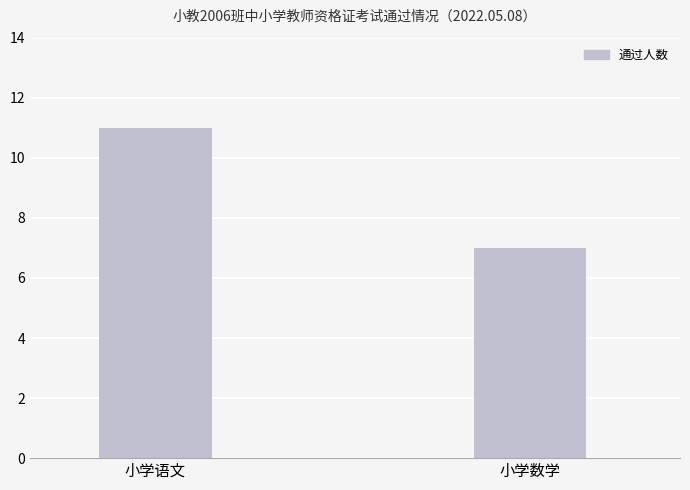

What is the sum of the values at 小学数学 and 小学语文?

18